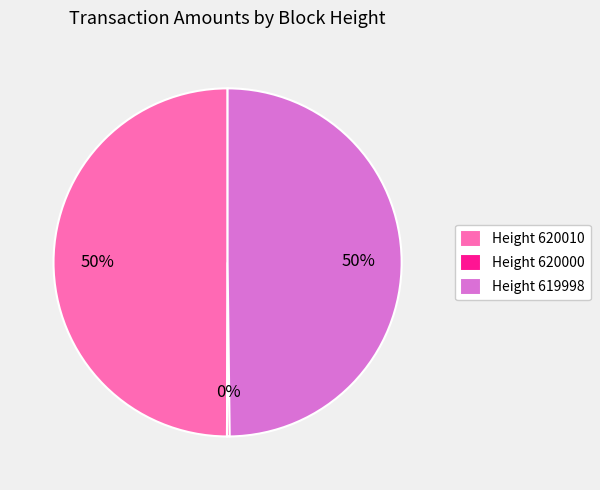

To the nearest percent, what portion does Height 620010 represent?

50%